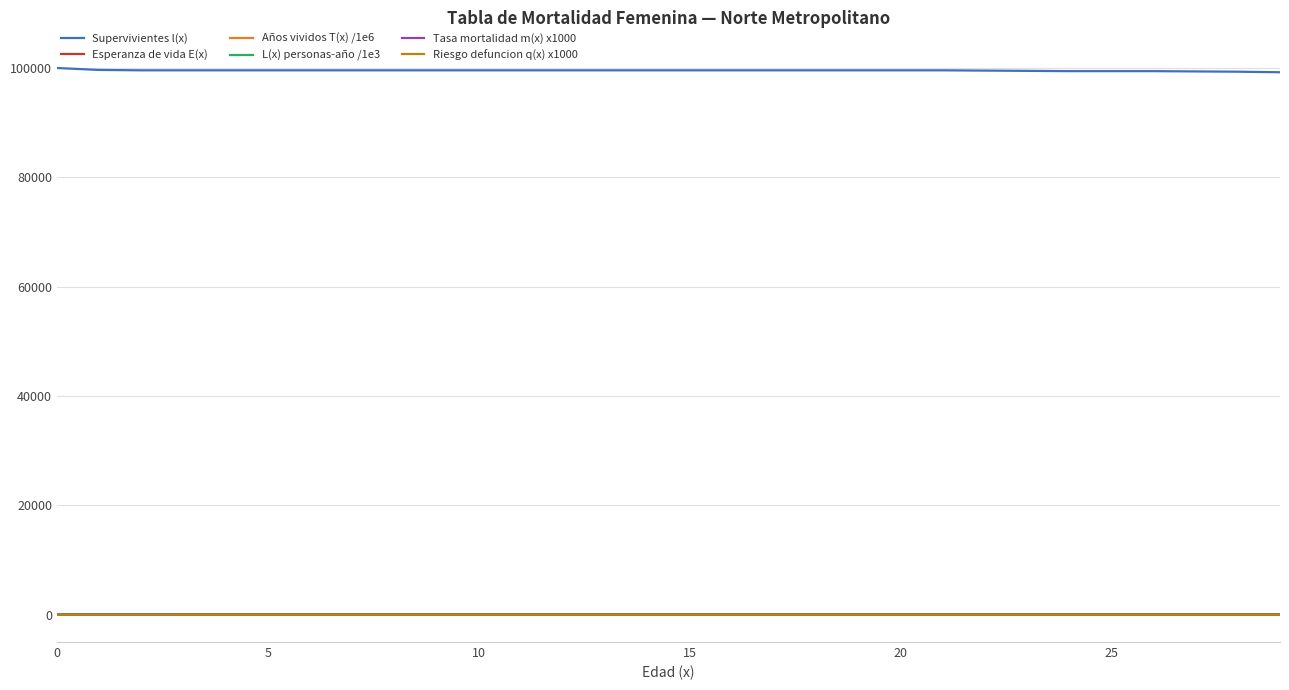

Which series has the largest total across all categories?

Supervivientes l(x)